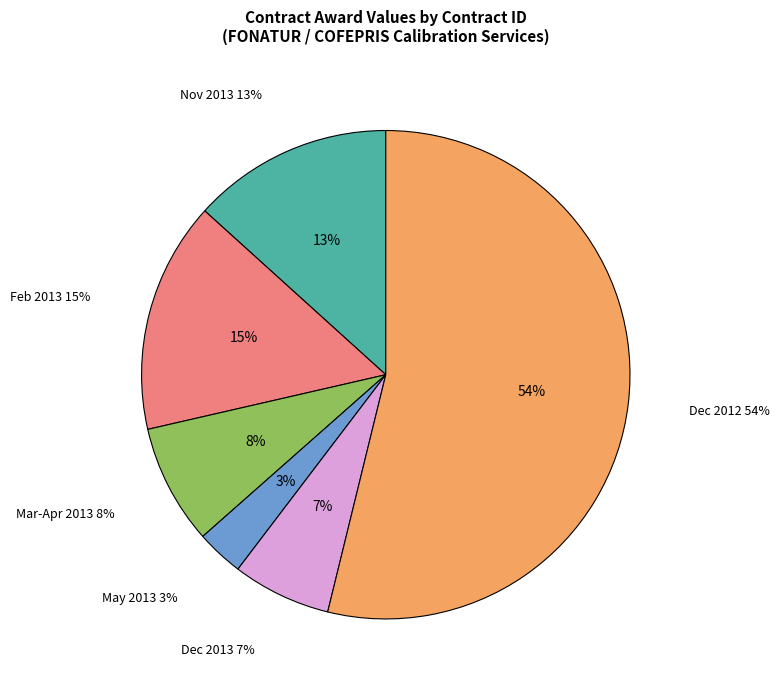

Is it true that X1P1305/COF060 is 1% of the pie?

False